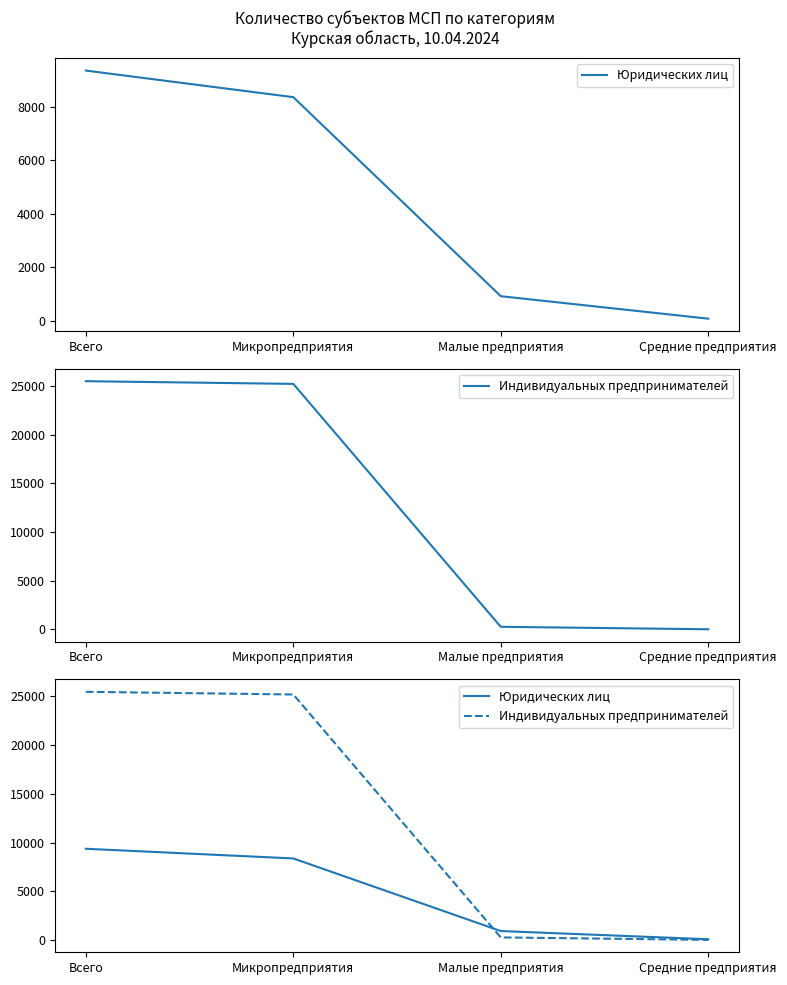

Between which two adjacent categories do Индивидуальных предпринимателей and Юридических лиц first intersect?

Микропредприятия and Малые предприятия